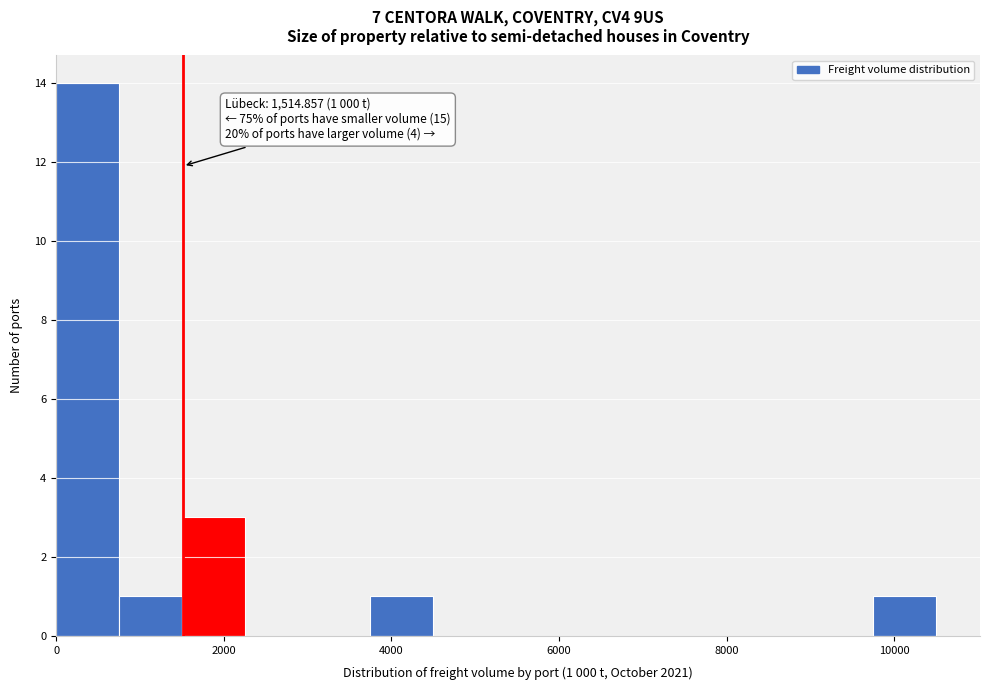

Around what value on the x-axis is the tallest bar? Give the approximate position of its centre, as read against the axis.

400